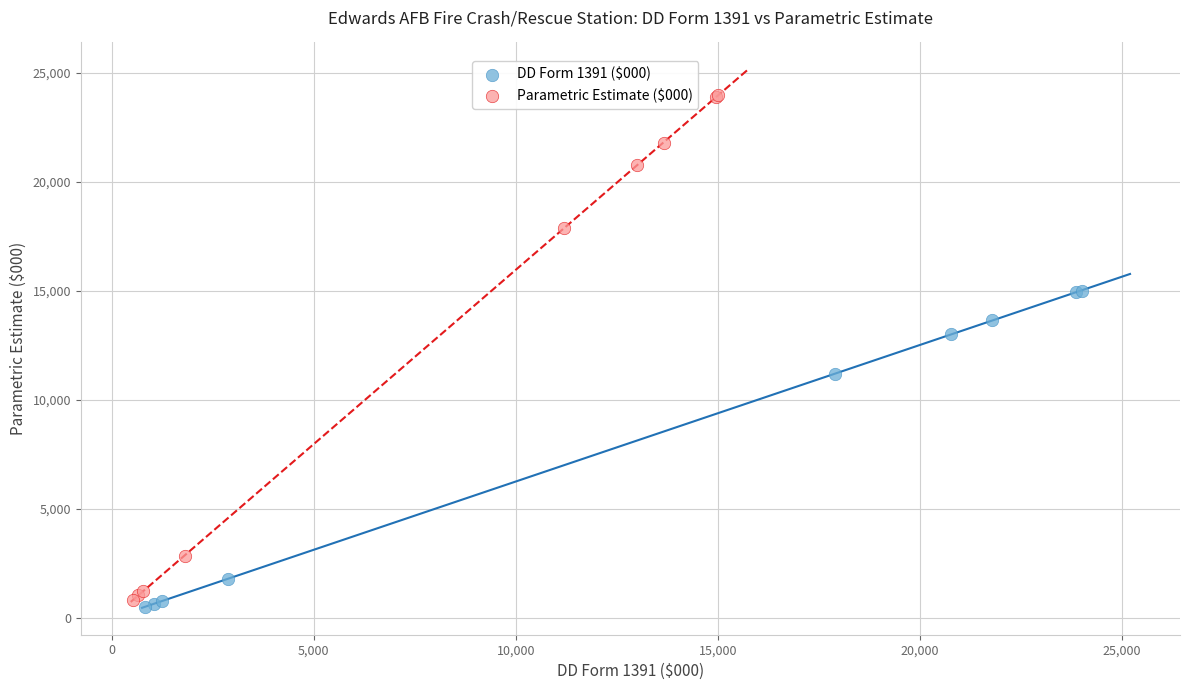

Which series has the largest Y range (max minus min)?

Parametric Estimate ($000)